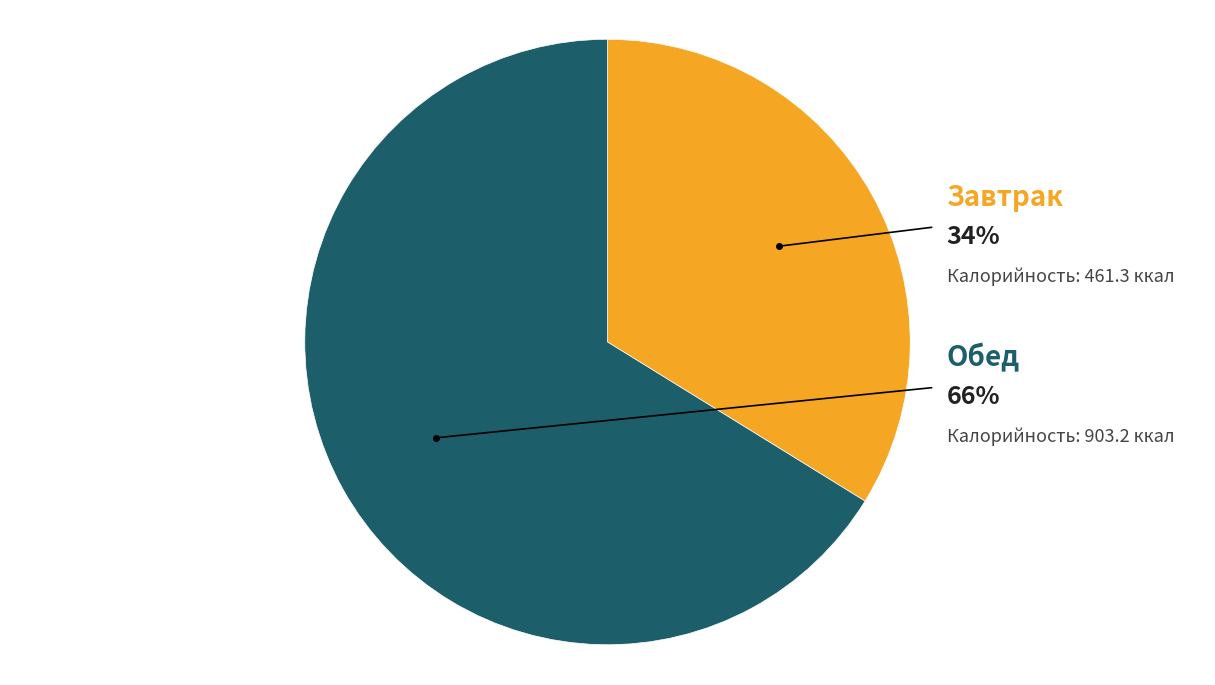

To the nearest percent, what is the combined percentage of Завтрак and Обед?

100%